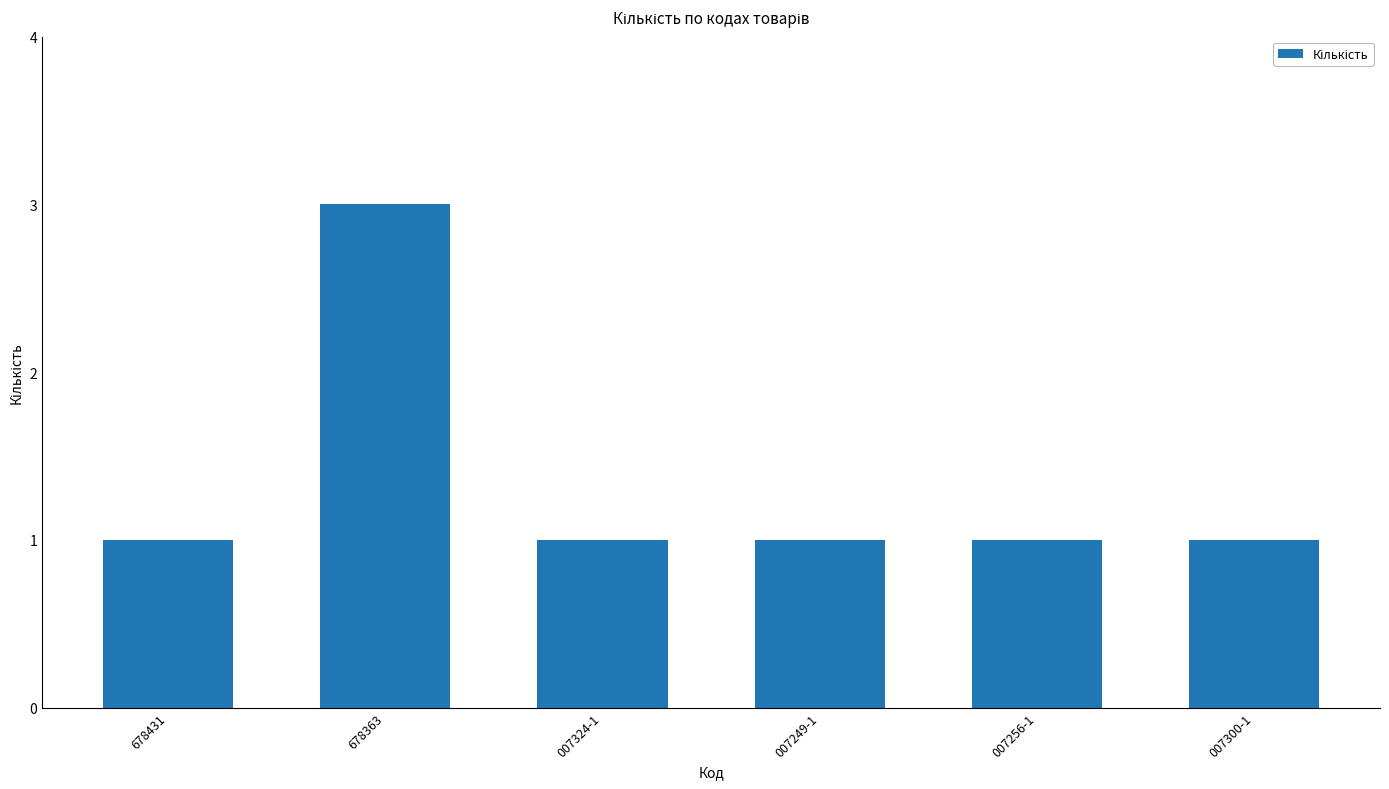

Count the values in the range 1 to 2.

5